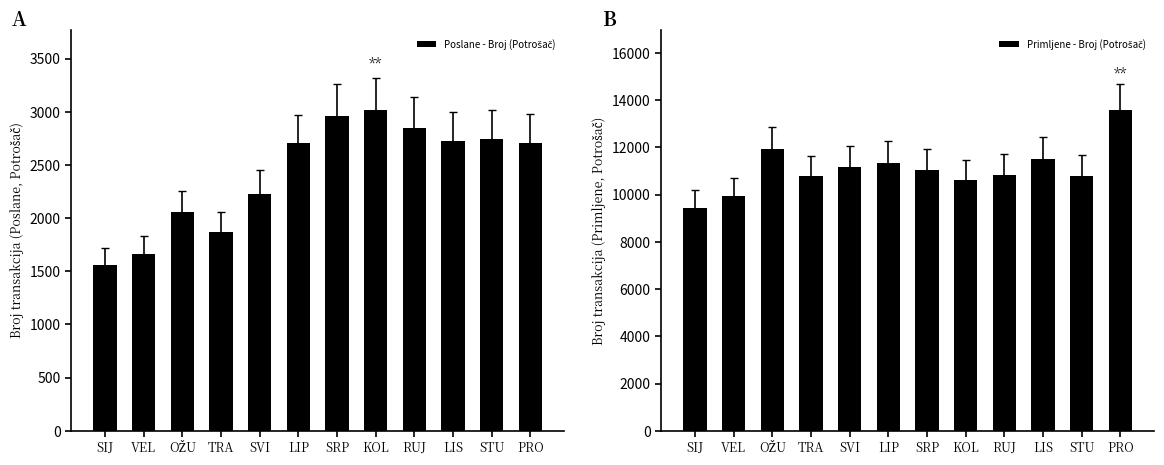

Is it true that Poslane - Broj (Potrošač) equals 2711 at PRO?

True